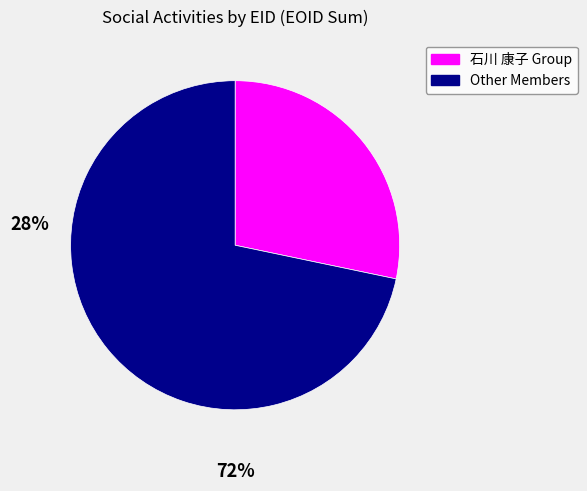

Does any single category account for the majority?

Yes